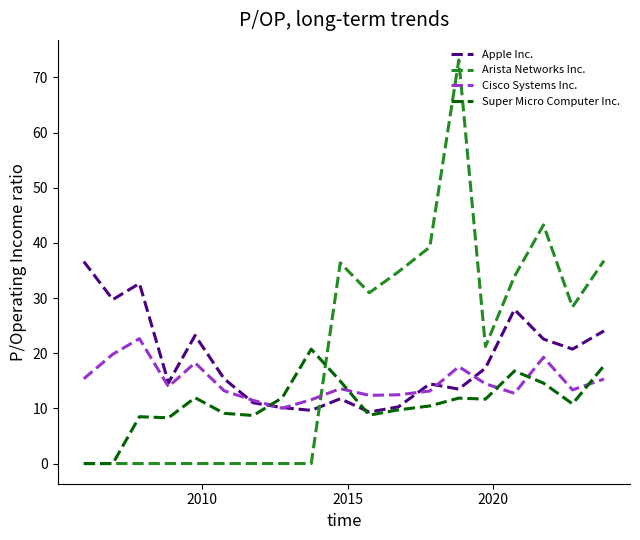

After their last crossing, which series has the higher values: Apple Inc. or Arista Networks Inc.?

Arista Networks Inc.